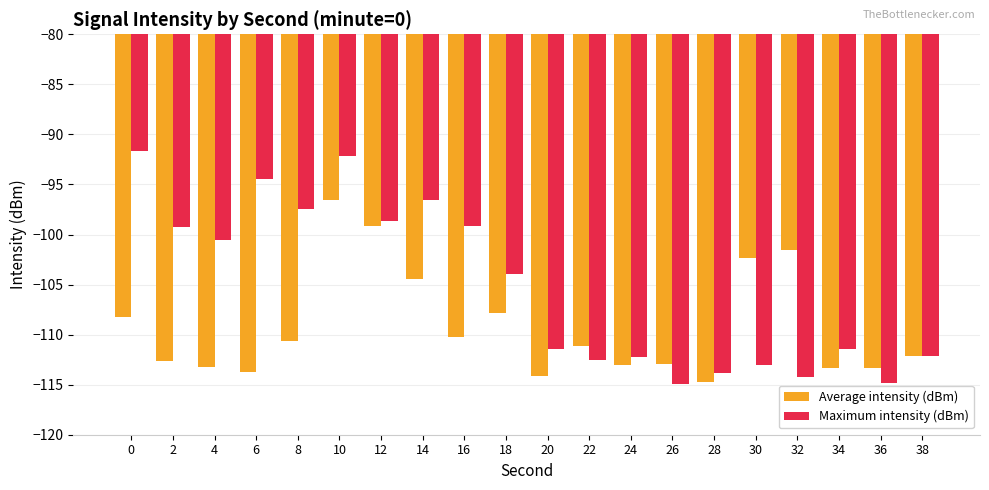

What is the average value of the Average intensity (dBm) series?

-109.3